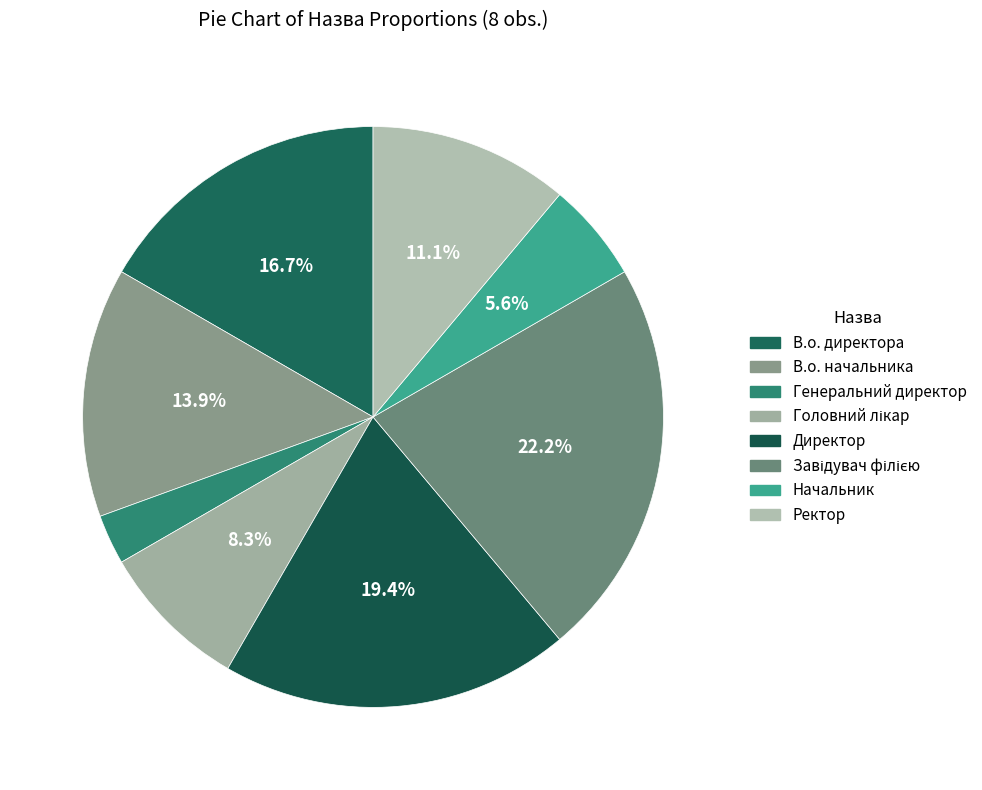

To the nearest percent, what is the difference between the largest and smallest slice percentages?

19%